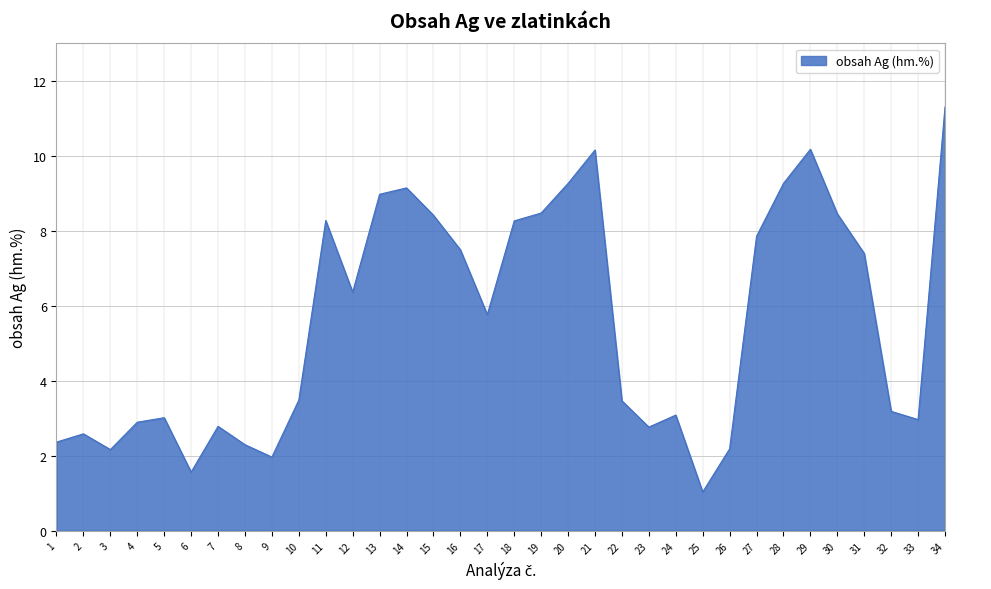

Which label corresponds to the largest value in the chart?

34